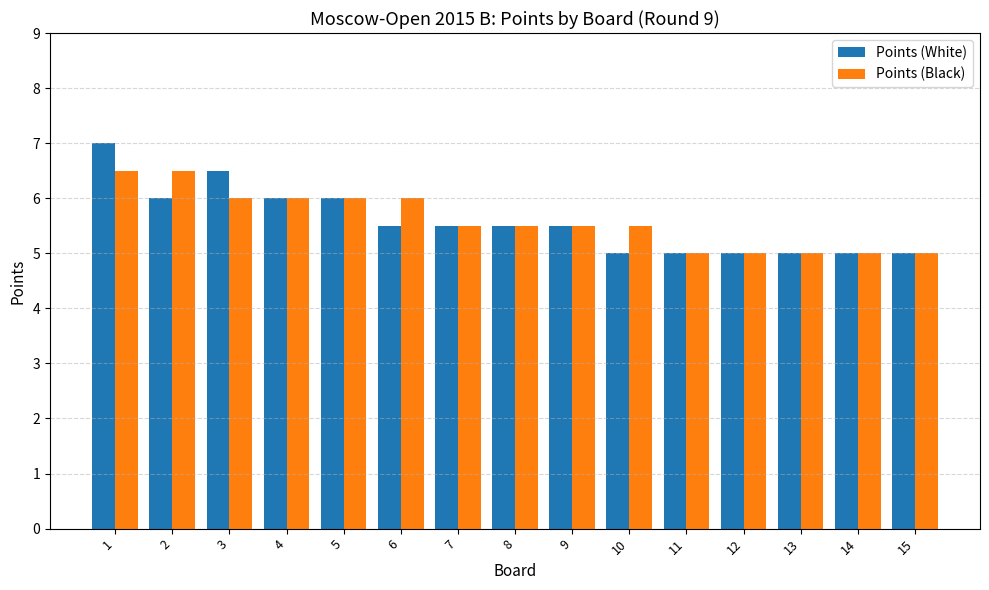

What is the total value across all series at 11?

10.0